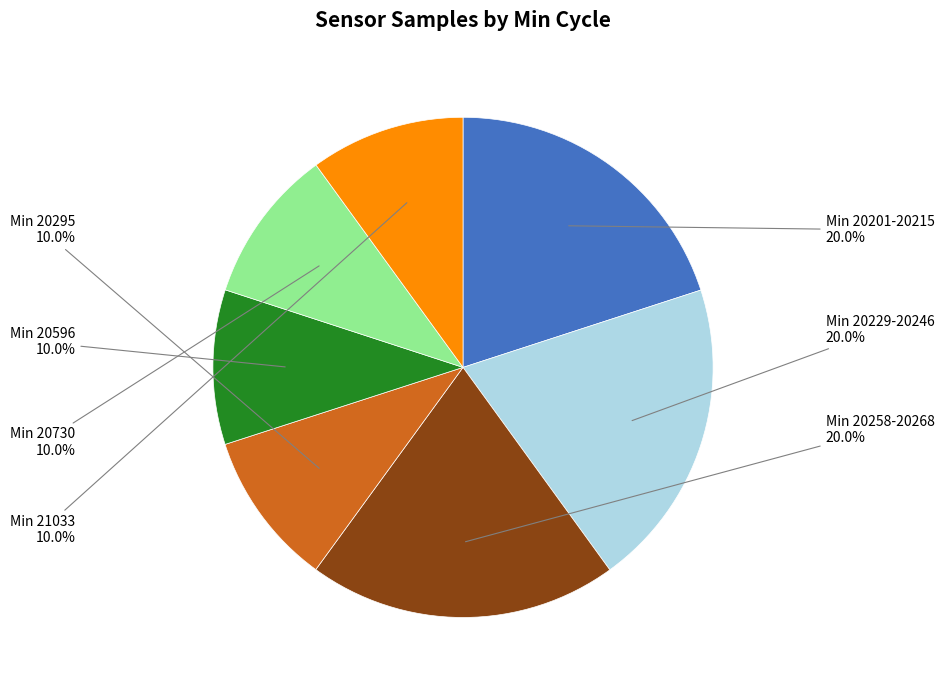

Does any single category account for the majority?

No